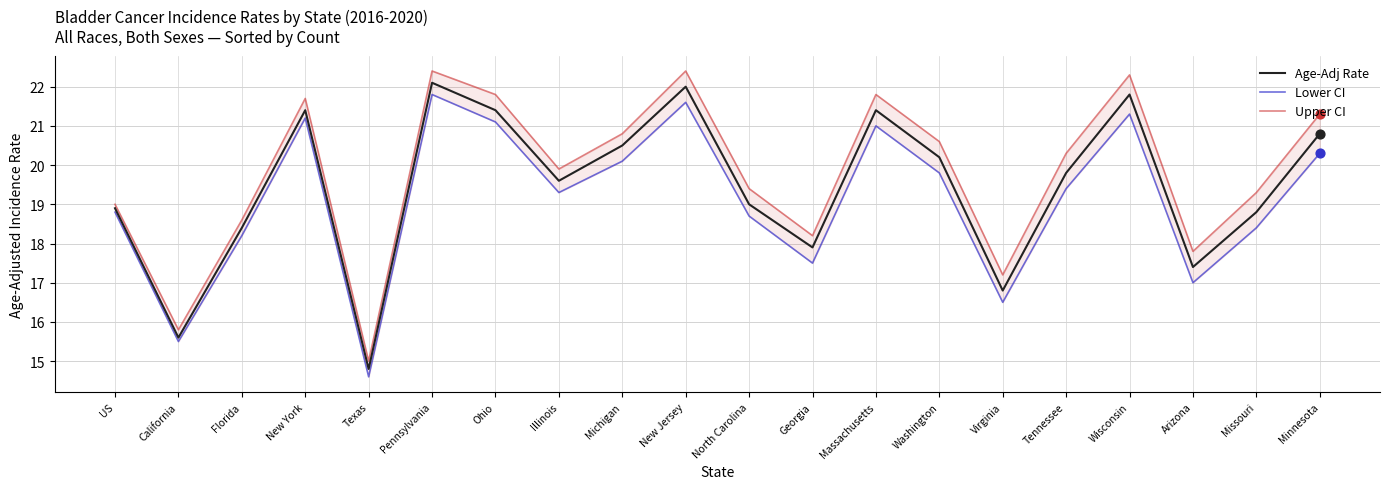

At which category is the sum across all series the highest?

Pennsylvania